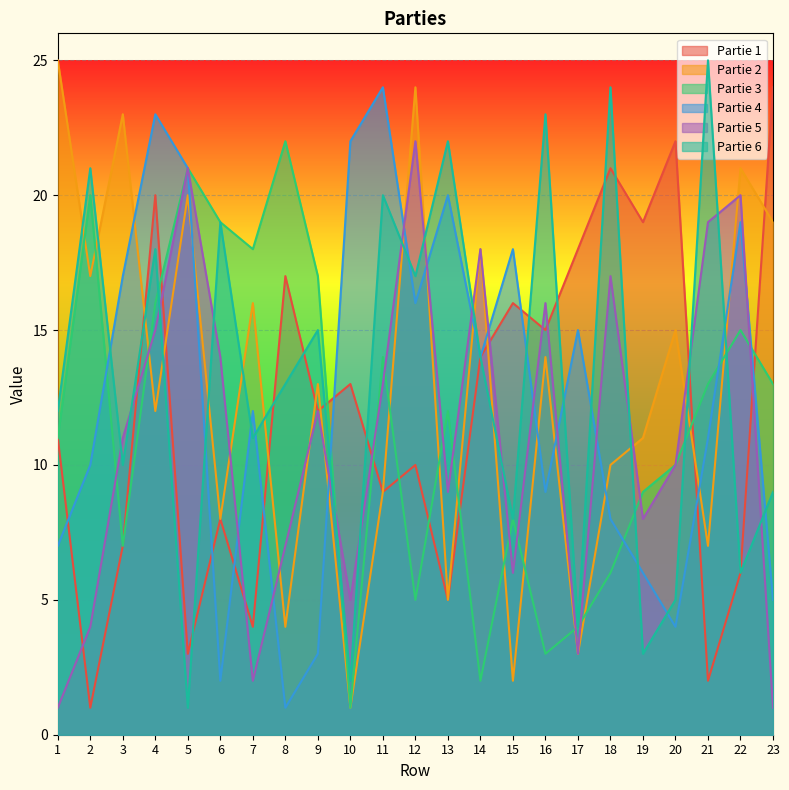

Which label corresponds to the largest value in the chart?

1